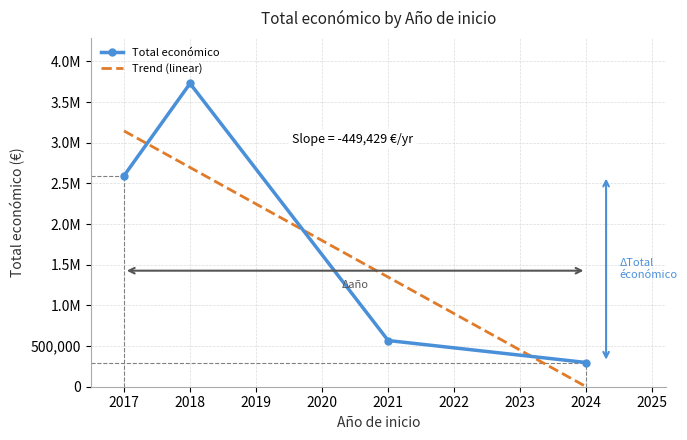

At how many categories does at least one series exceed 206696?

4